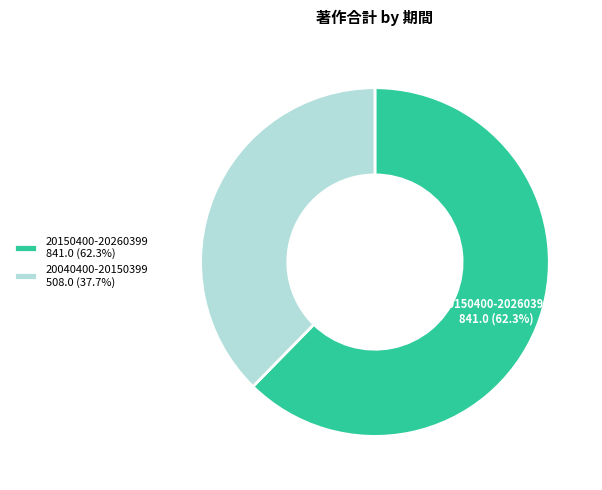

Between 20150400-20260399 and 20040400-20150399, which is larger?

20150400-20260399